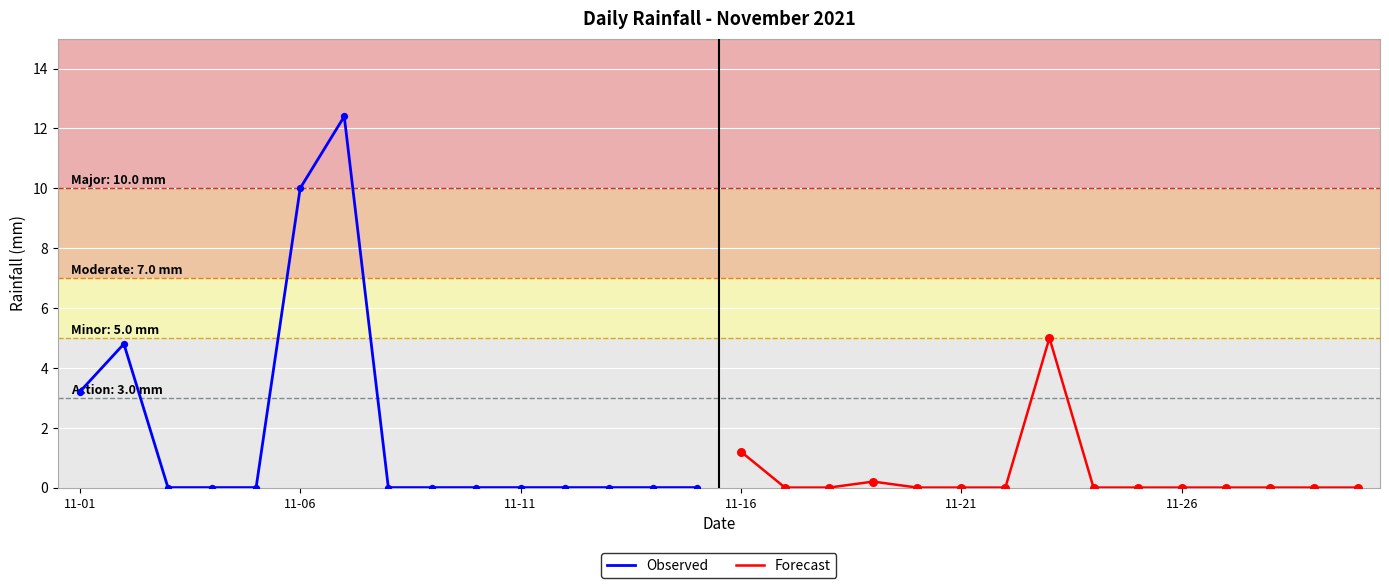

Is the value of Forecast at 13 greater than the value of Observed at 11-06?

No